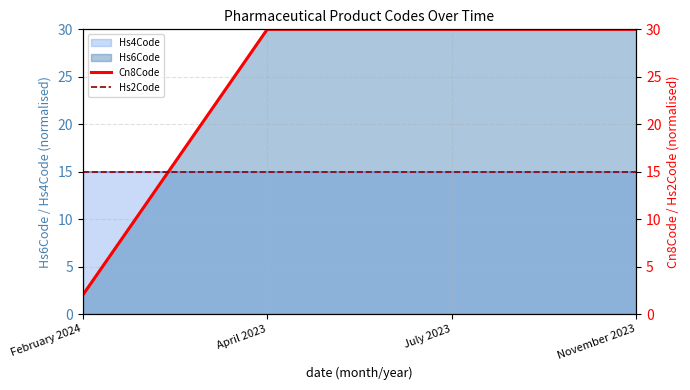

What is the highest value of the Cn8Code series?

30